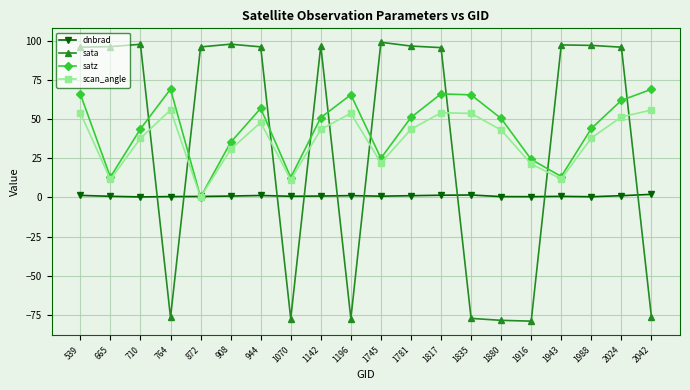

Which series changed the most between 1817 and 1916?

sata